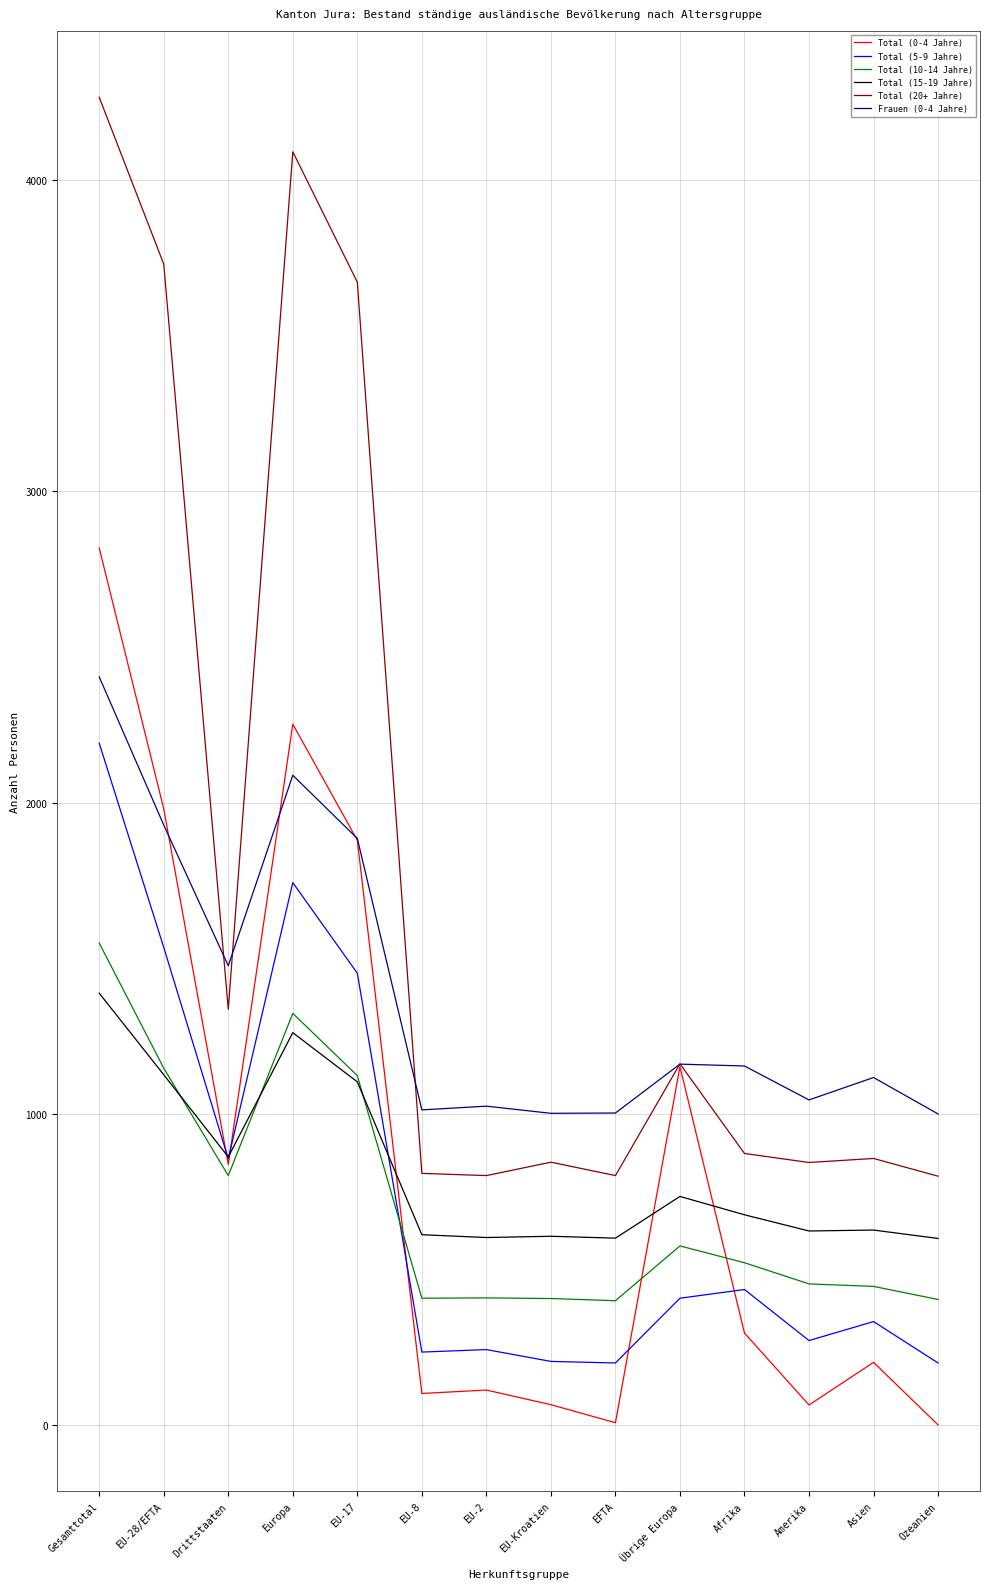

What is the maximum value shown in the chart?

4266